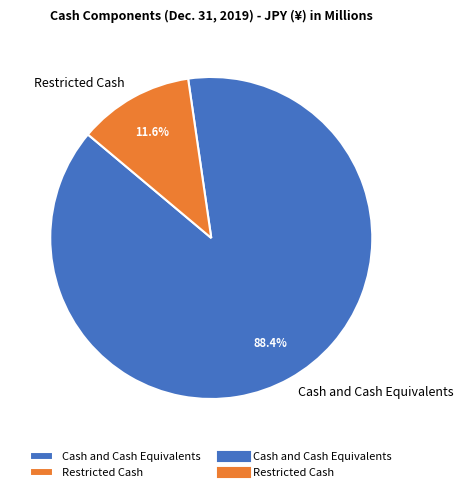

Which category has the smallest portion of the pie?

Restricted Cash